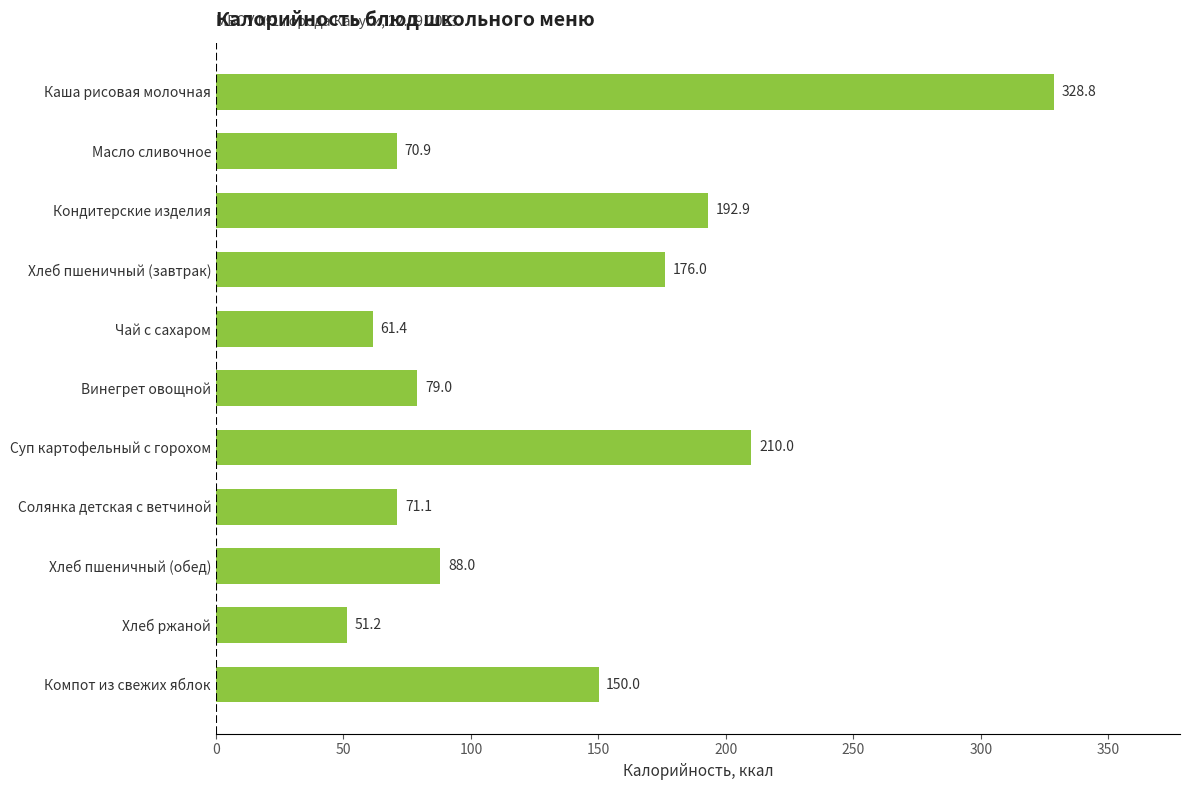

How many bars are there in total?

11